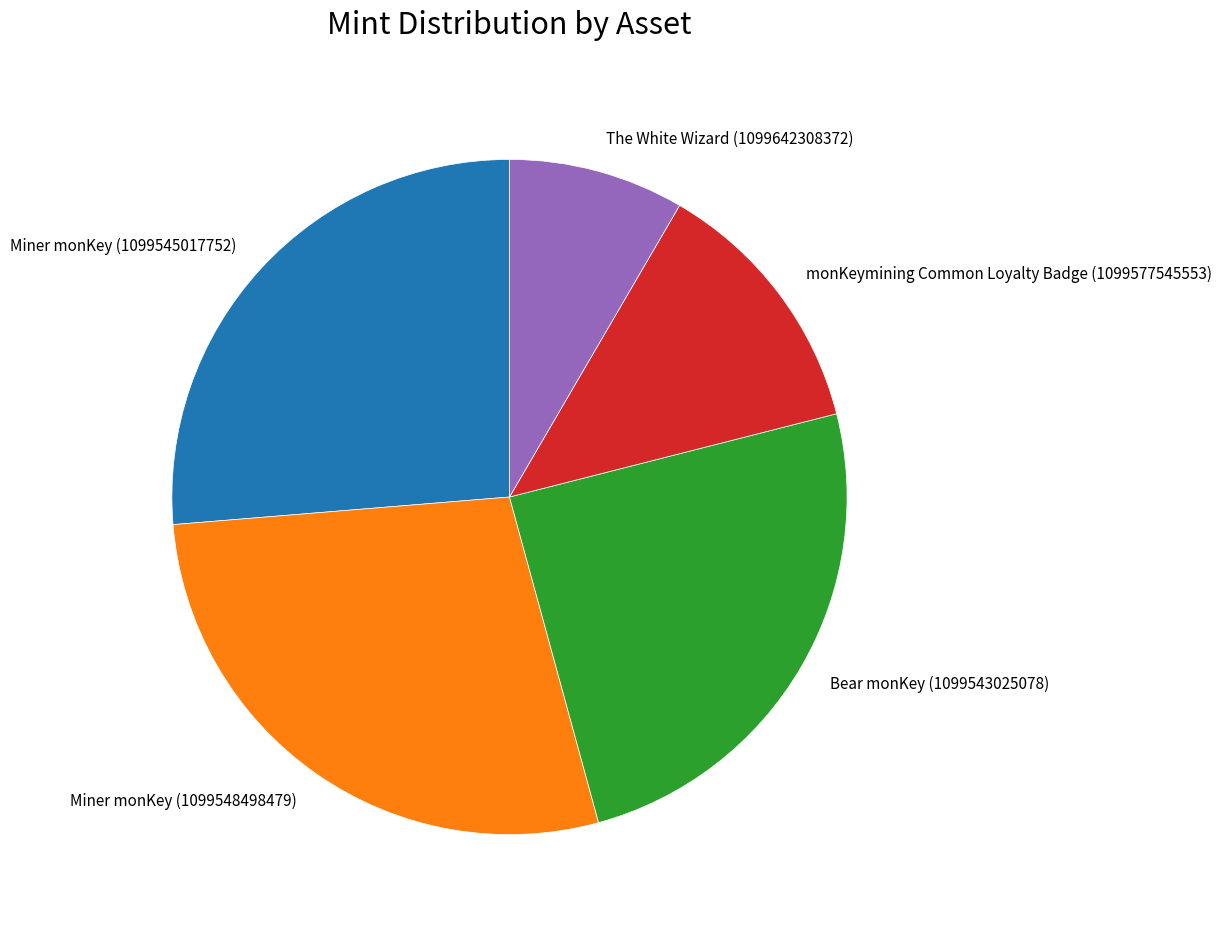

Is the sum of Miner monKey (1099548498479) and monKeymining Common Loyalty Badge (1099577545553) greater than half?

No